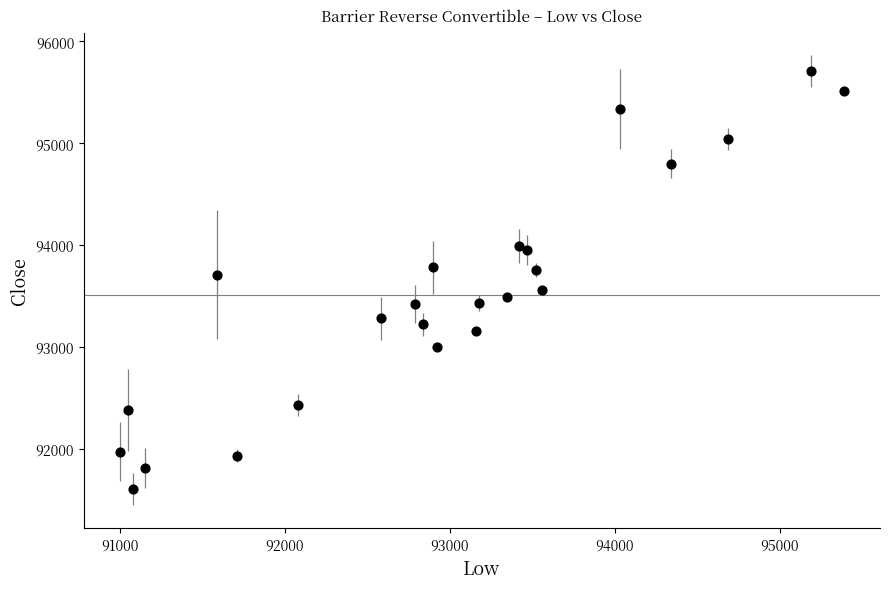

What is the range of Y values (max minus min)?

4110